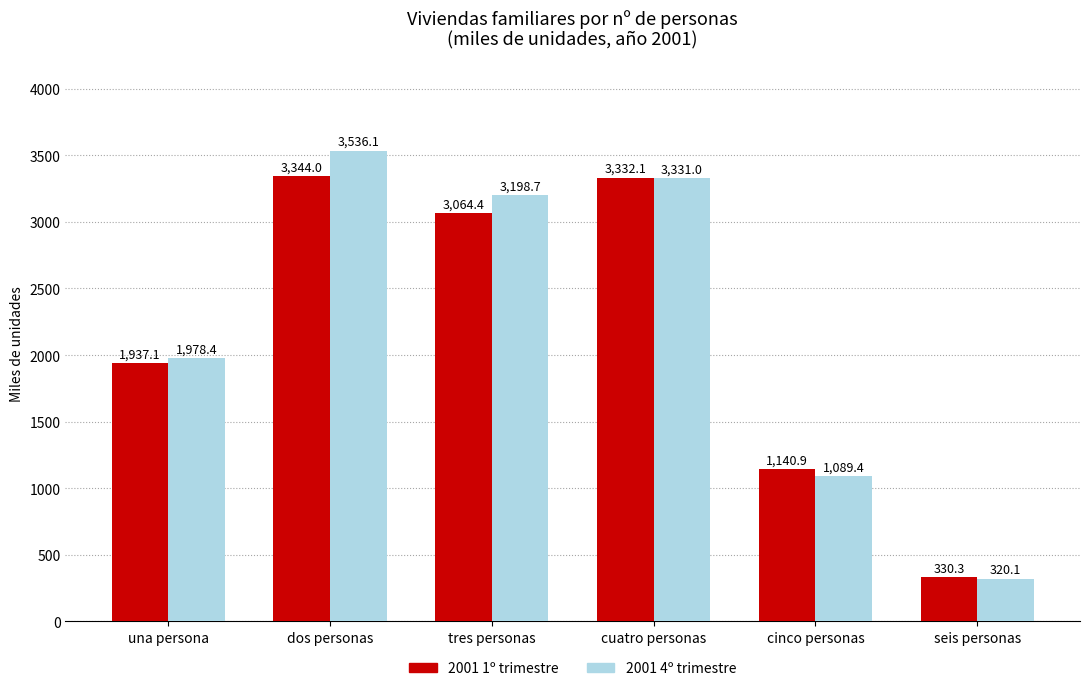

How many data points in 2001 4º trimestre are above 3198?

3